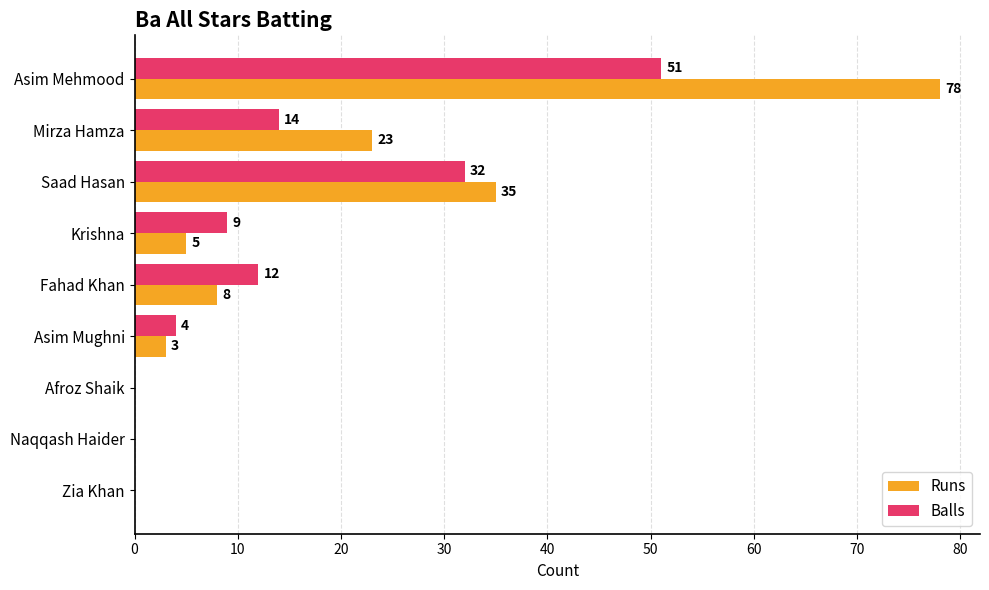

What is the average value of the Balls series?

14